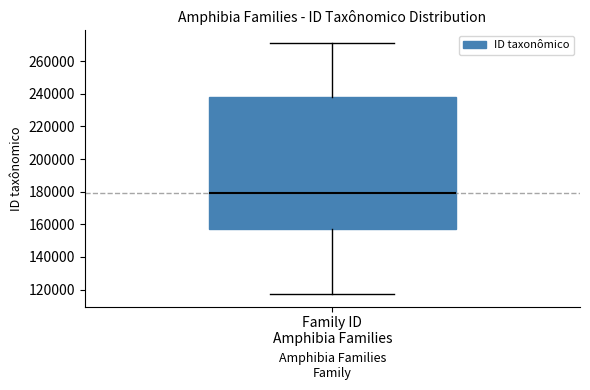

Transcribe this box plot: give where the median line is, the range the box spans, and where the two whiskers end, as read against the y-axis. The values are not printed on the chart, so give them approximately, as read against the axis.

median 178000, box 158000 to 238000, whiskers 118000 to 272000